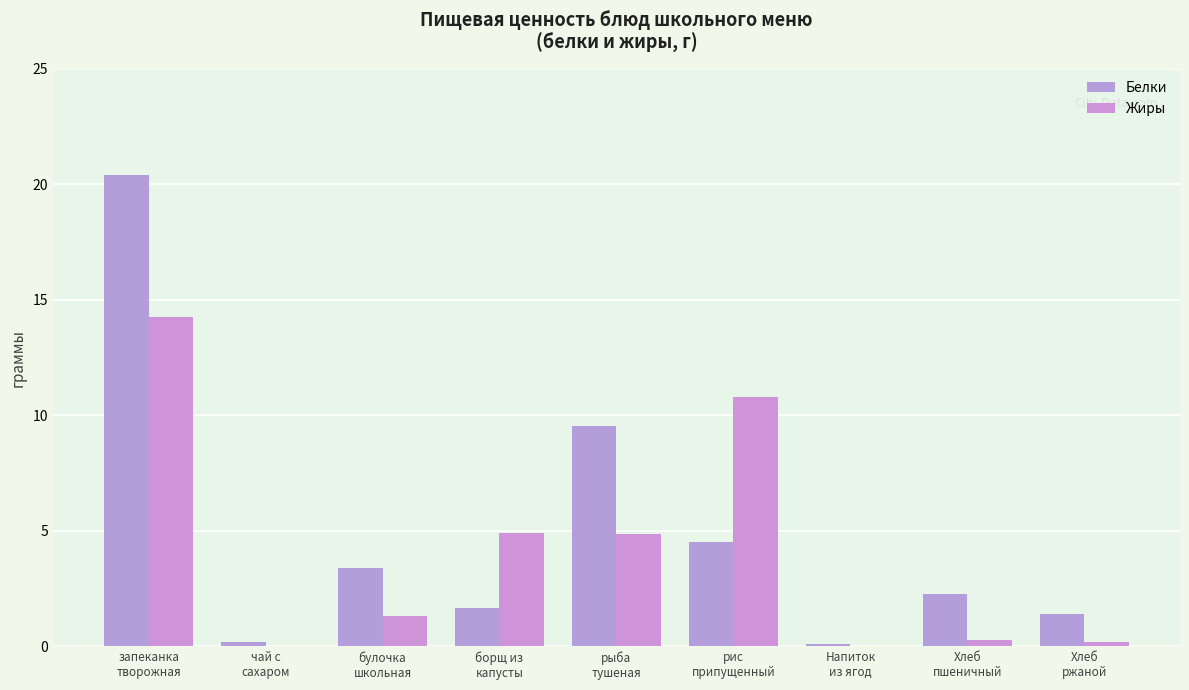

At how many categories does at least one series exceed 16?

1